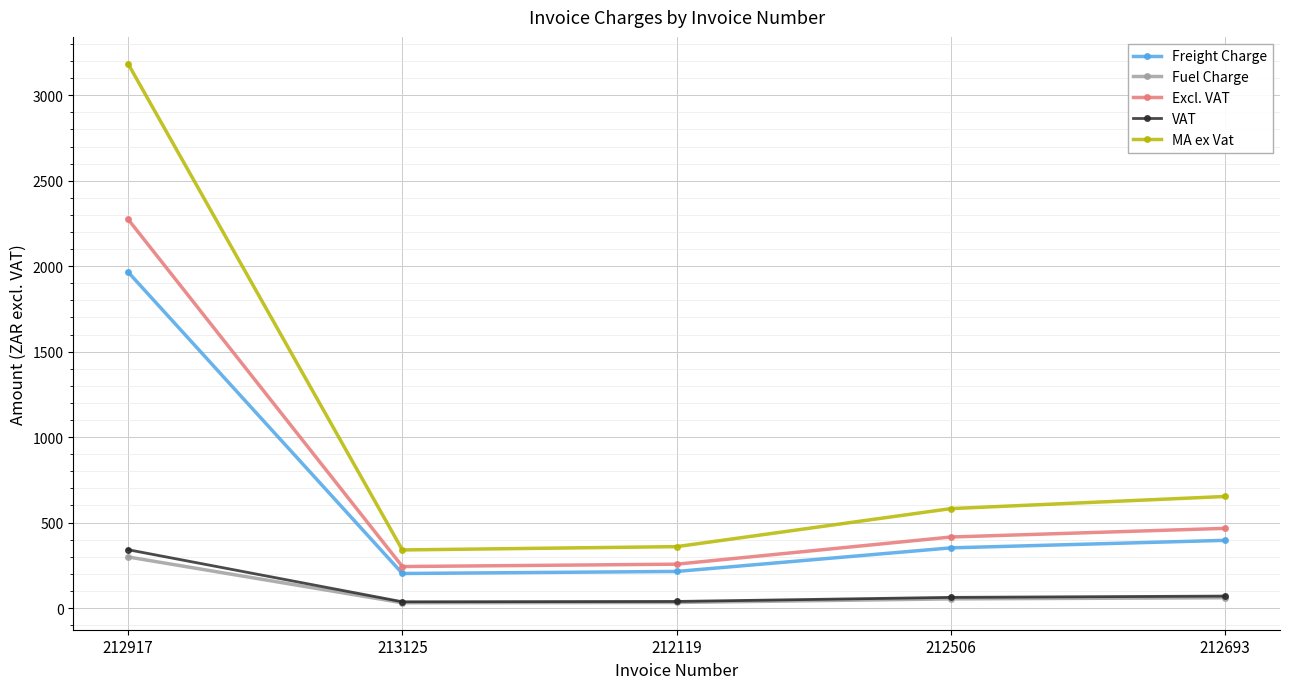

Between 212506 and 212693, which series saw the biggest shift?

MA ex Vat